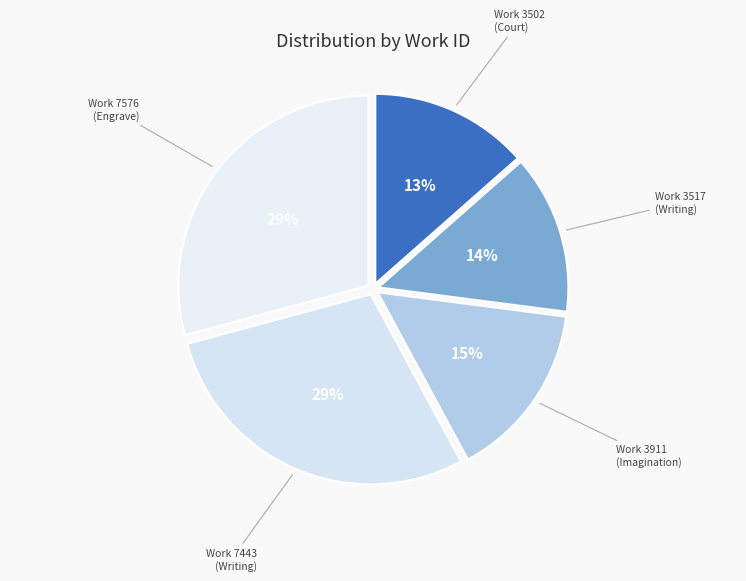

Do Work 3517 (Writing) and Work 7576 (Engrave) together represent more than half of the pie?

No